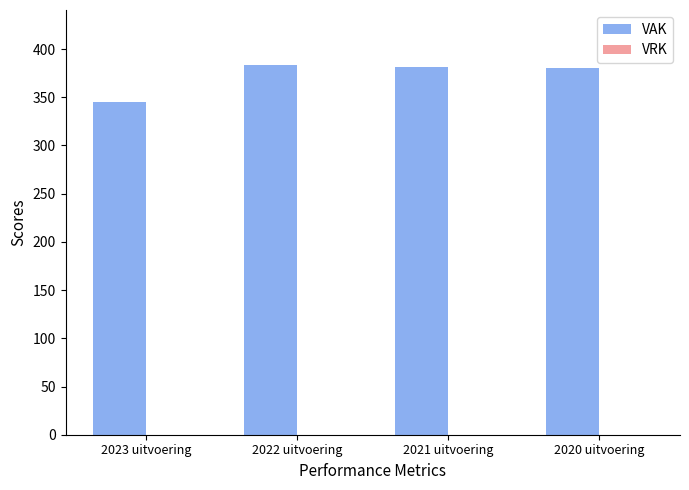

What is the label of the 1st bar from the right?

2020 uitvoering